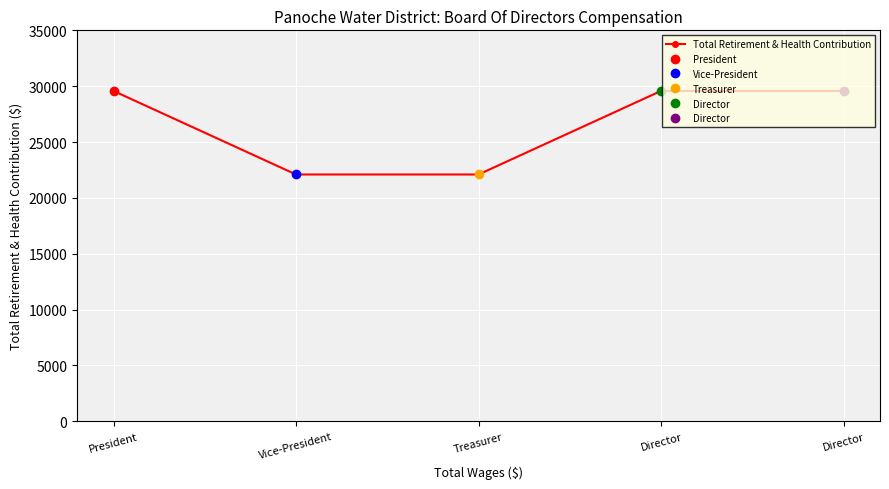

True or false: there are more than 0 points higher than both neighbors.

False